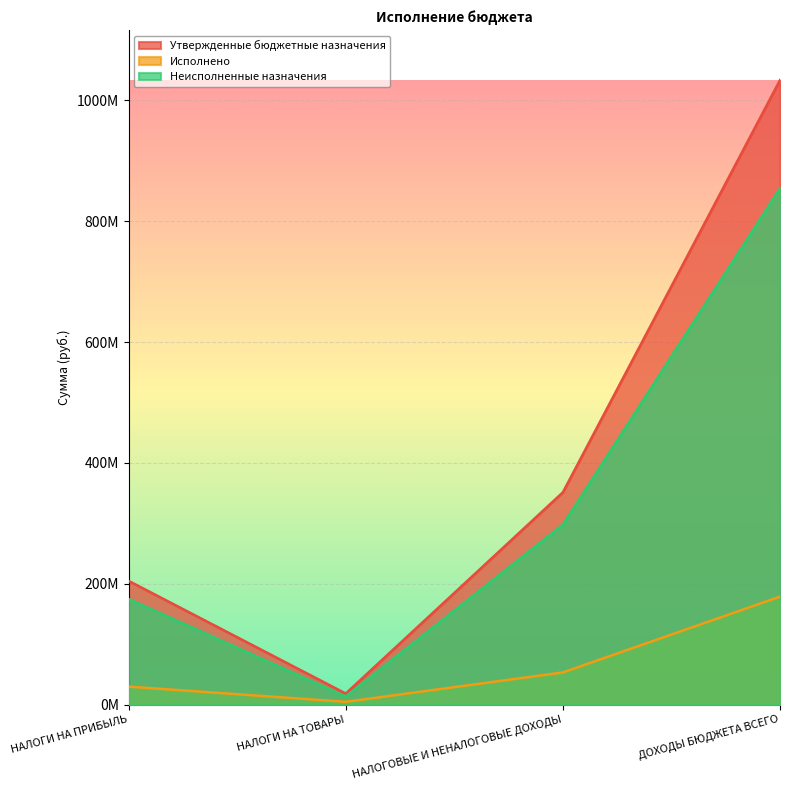

Which category has the lowest value across all series?

НАЛОГИ НА ТОВАРЫ